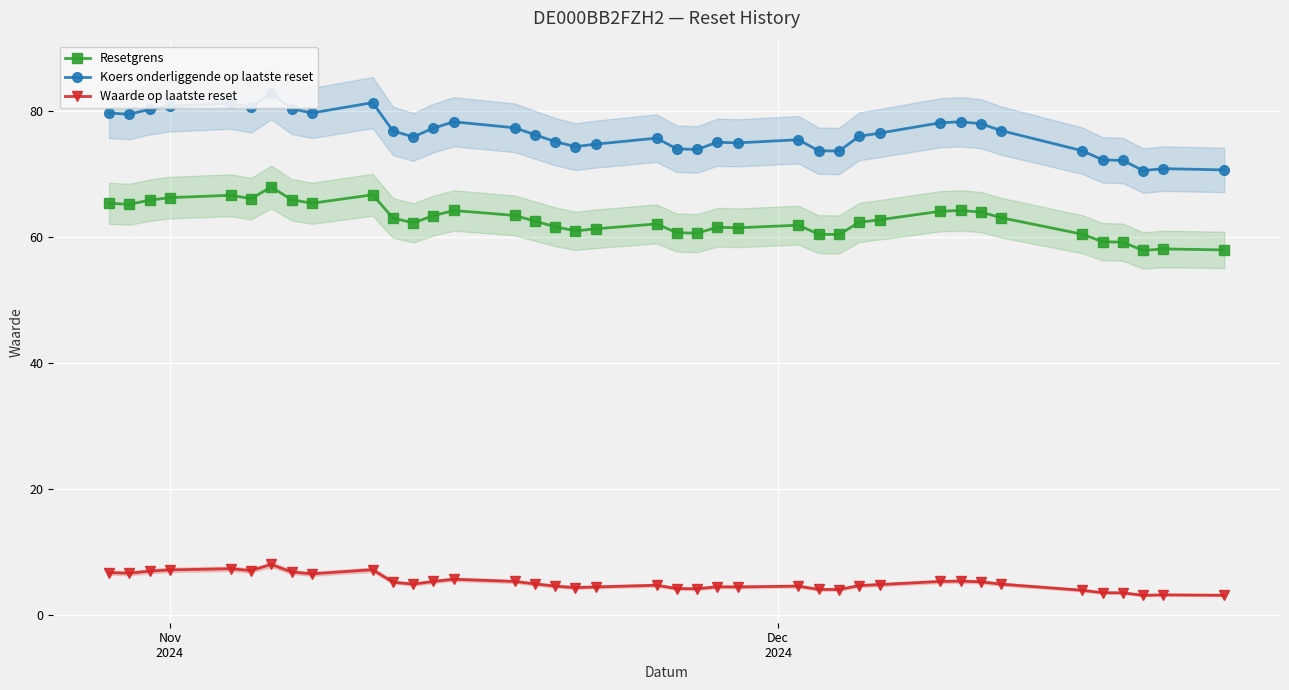

How many series are shown in this chart?

3